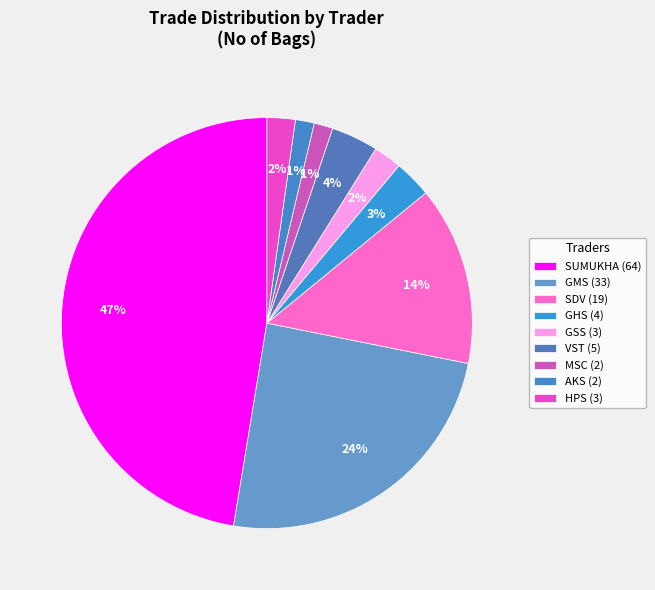

How many segments does this pie chart have?

9